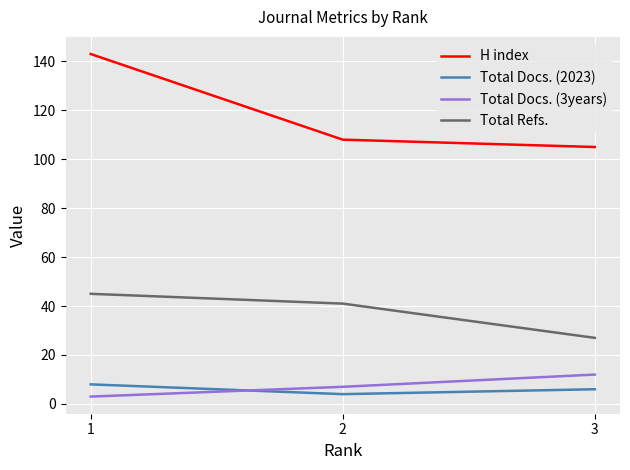

How many Total Refs. values are between 27 and 45?

3